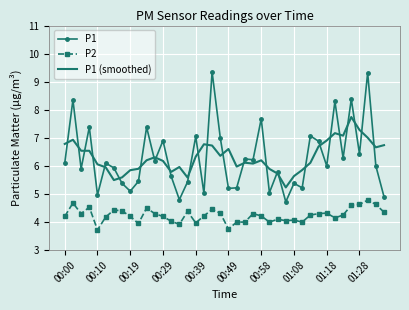

True or false: P1 (smoothed) and P2 intersect in this chart.

False